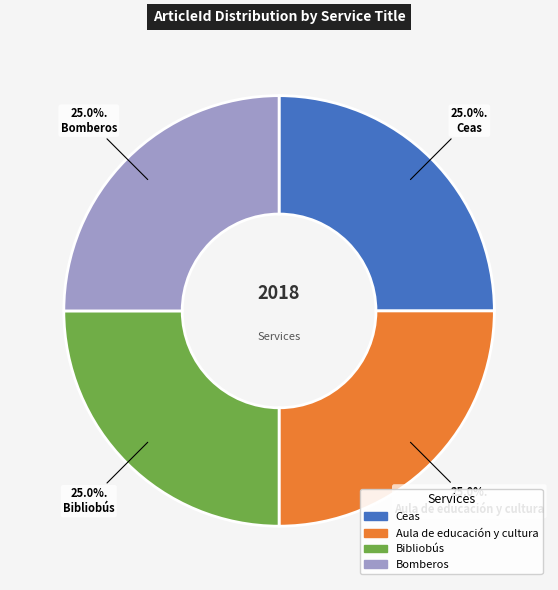

What is the total percentage of Bibliobús and Bomberos?

50.0%